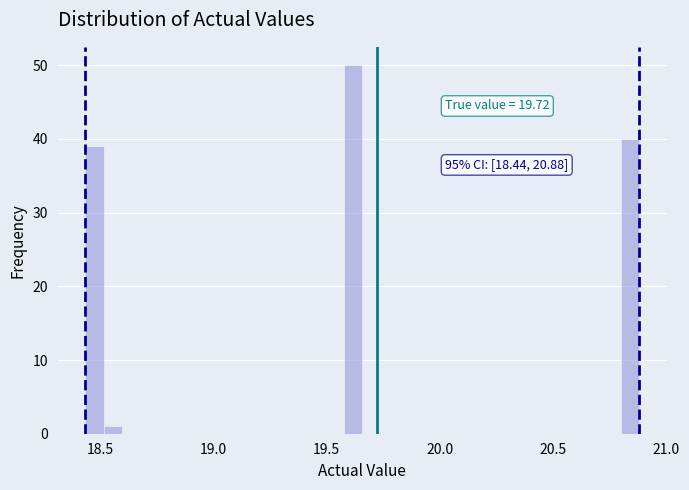

Around what value on the x-axis is the tallest bar? Give the approximate position of its centre, as read against the axis.

19.60